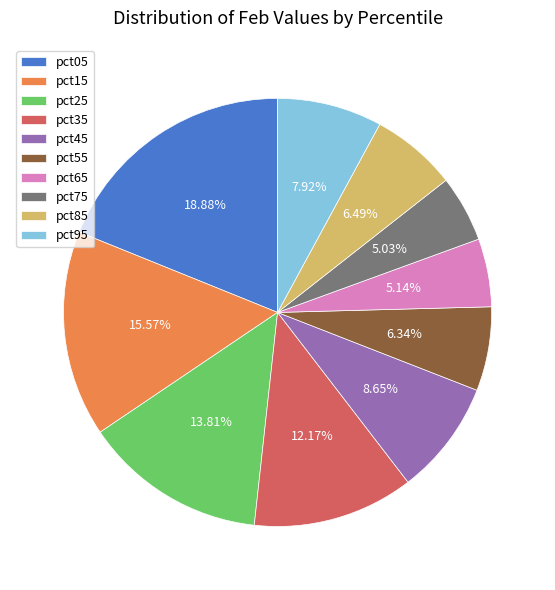

What percentage is the pct35 slice, to the nearest percent?

12%